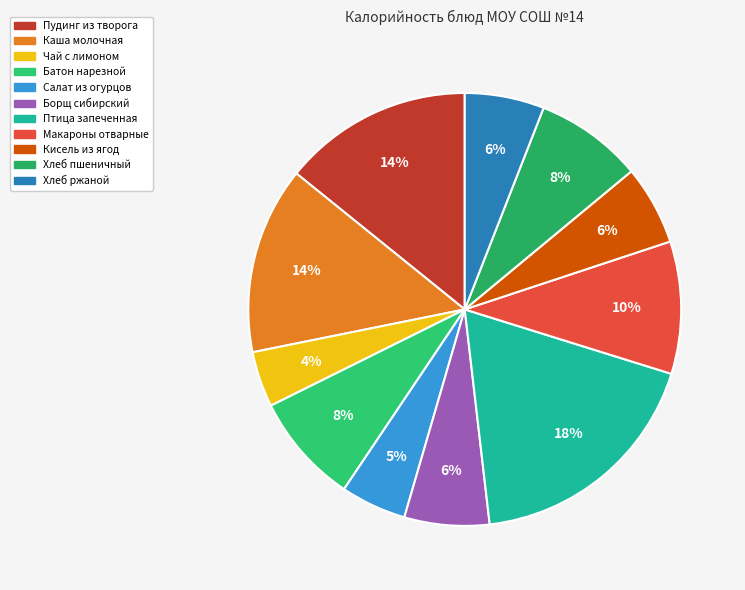

Rank the categories by value from lowest to highest.

Чай с лимоном, Салат из огурцов, Кисель из ягод, Хлеб ржаной, Борщ сибирский, Хлеб пшеничный, Батон нарезной, Макароны отварные, Каша молочная, Пудинг из творога, Птица запеченная